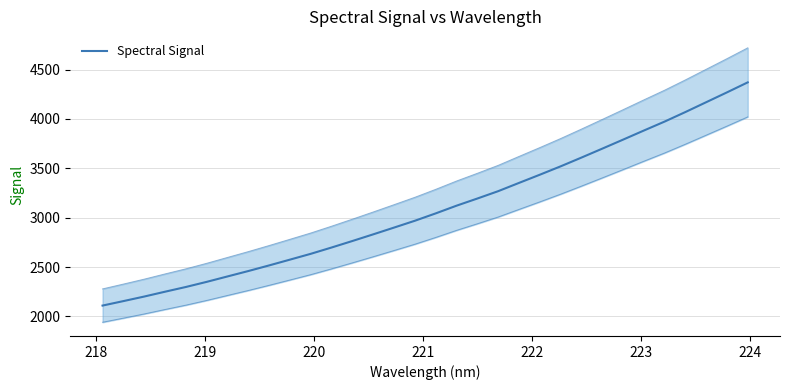

What is the difference between the maximum and minimum values?

2260.2